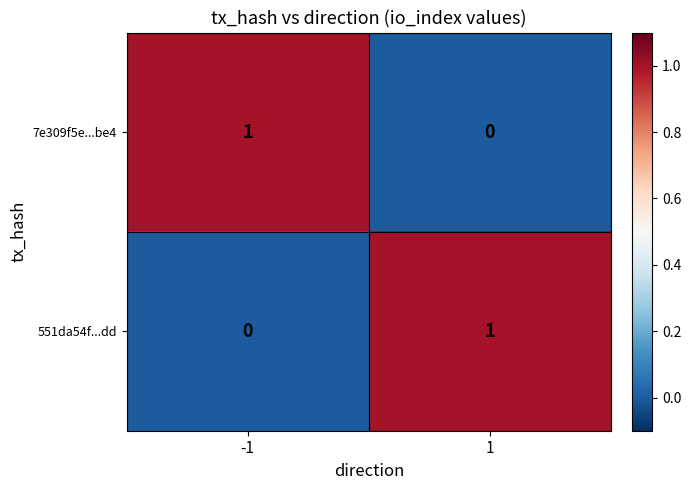

Is the value of 551da54f...dd at -1 greater than the value of 7e309f5e...be4 at -1?

No